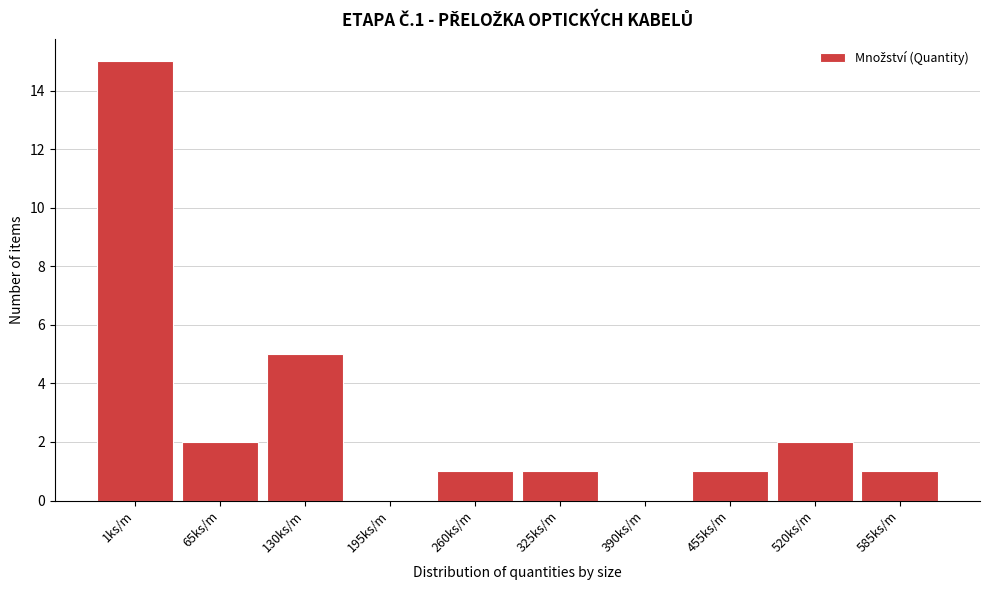

Reading left to right, list all the values displayed in this chart.

1ks/m=15	65ks/m=2	130ks/m=5	195ks/m=0	260ks/m=1	325ks/m=1	390ks/m=0	455ks/m=1	520ks/m=2	585ks/m=1